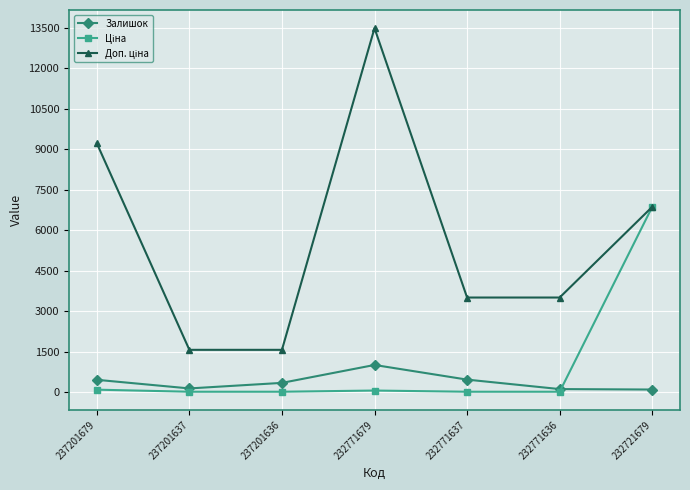

What is the value of the Залишок point at the 1st from the left?

458.0